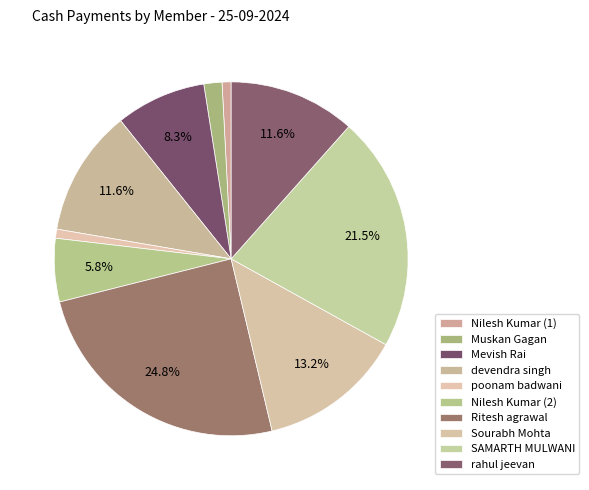

Is there any slice that represents more than half of the pie?

No